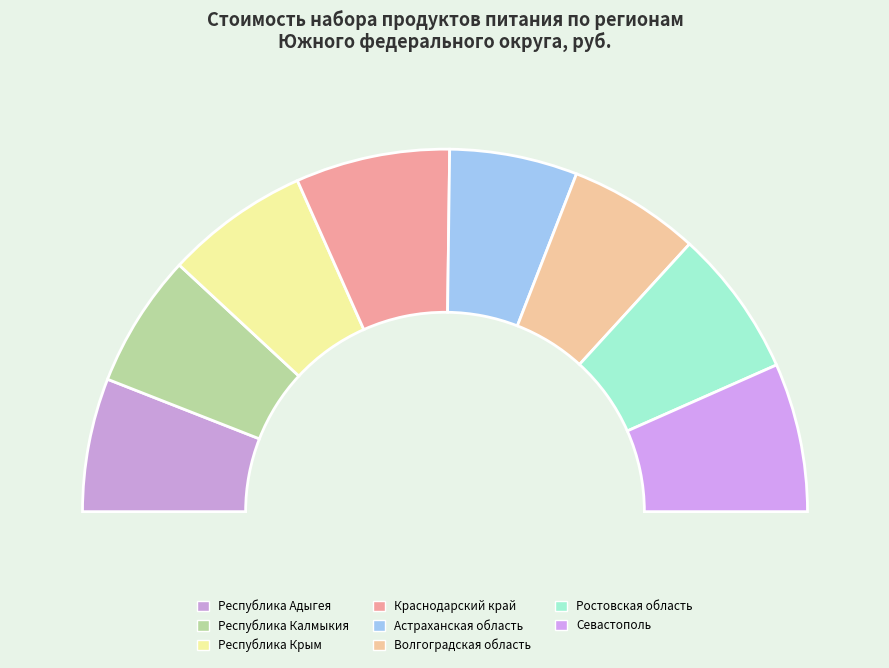

Which slice is the largest?

Краснодарский край